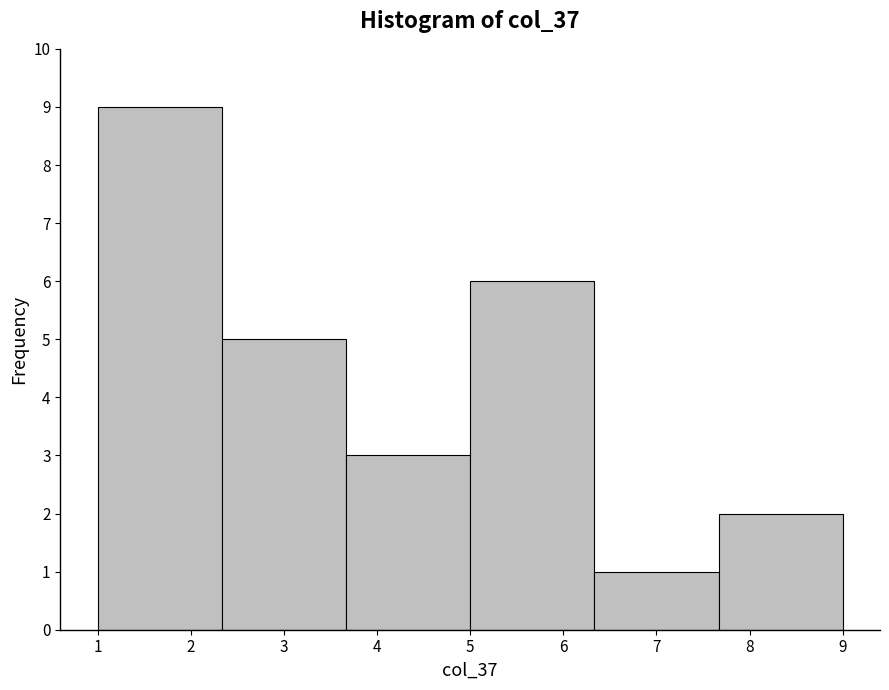

How tall is the bar that spans 5.0 to 6.3 on the x-axis? Neither the bar edges nor the heights are printed on the chart, so give them approximately, as read against the axes.

6